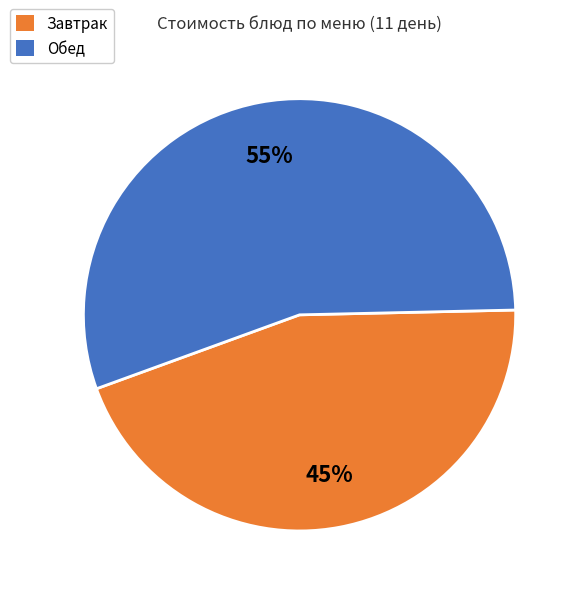

To the nearest percent, what is the average slice percentage?

50%